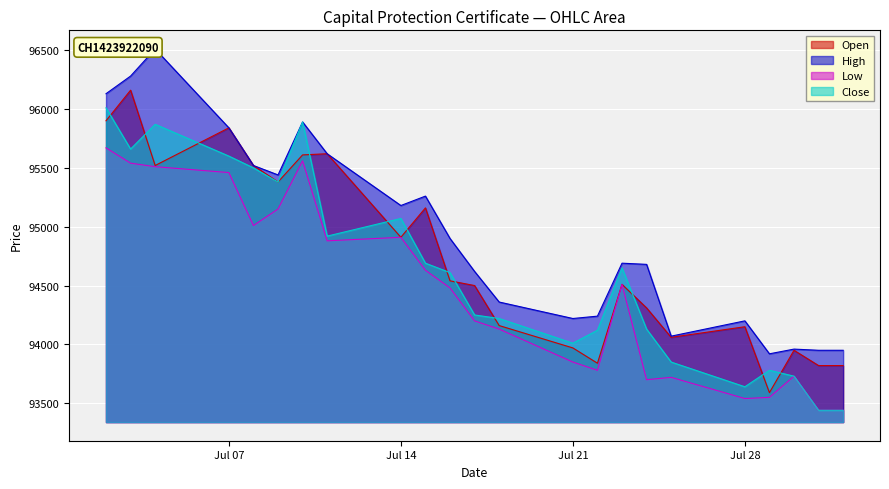

What are all the series names shown in the legend?

Open, High, Low, Close